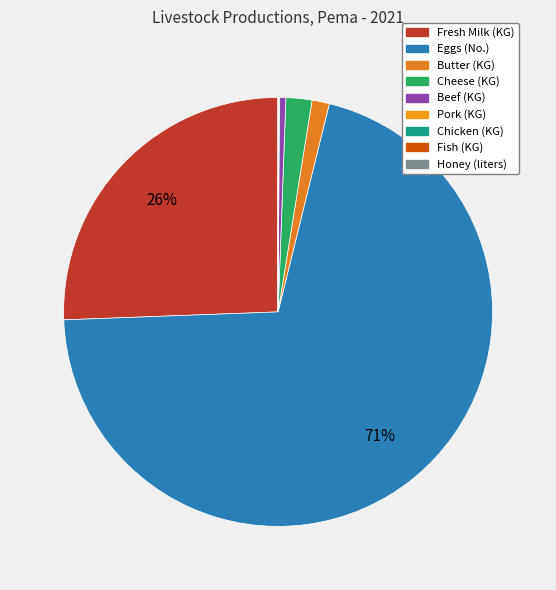

To the nearest percent, what is the average slice percentage?

11%